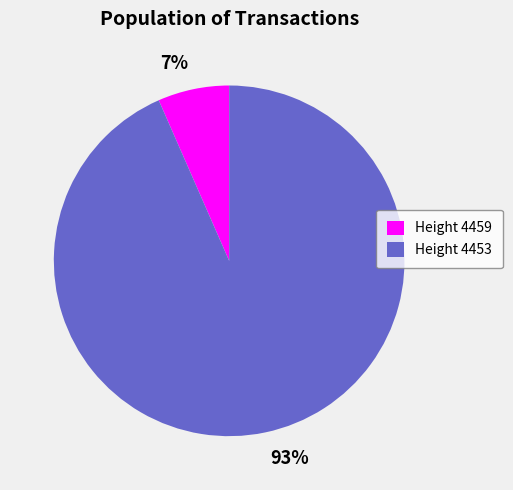

To the nearest percent, what is the average slice percentage?

50%